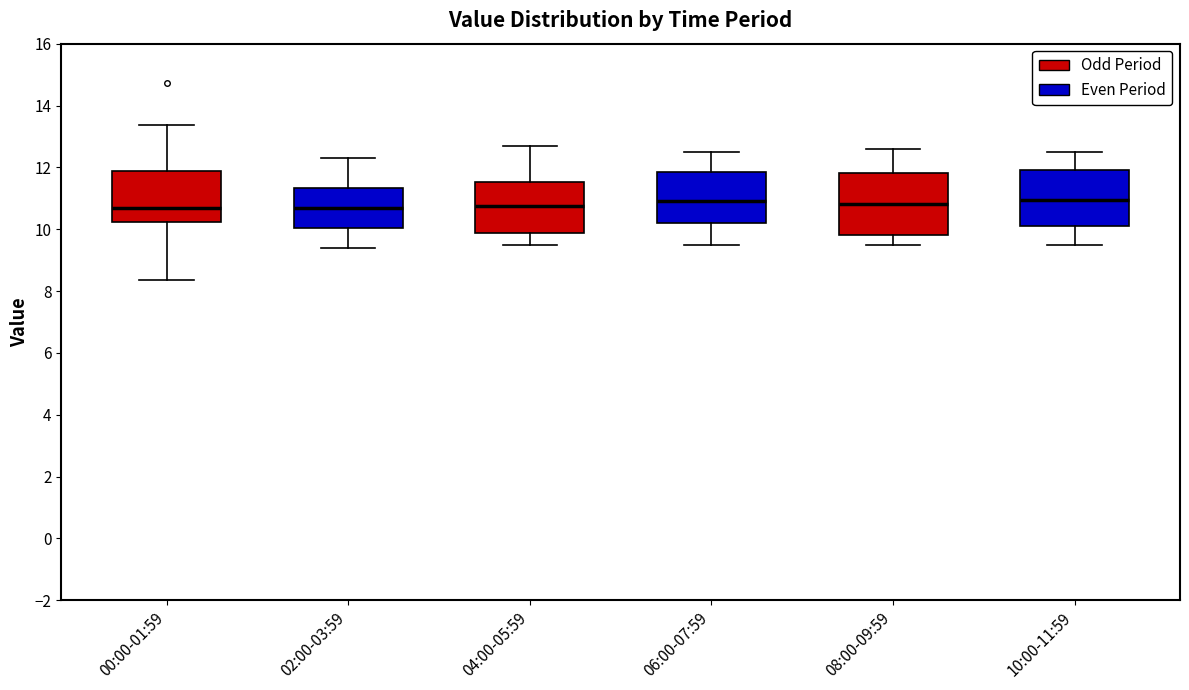

Where is the lower edge of the box for 00:00-01:59 on the y-axis? The values are not printed on the chart, so give them approximately, as read against the axis.

10.2